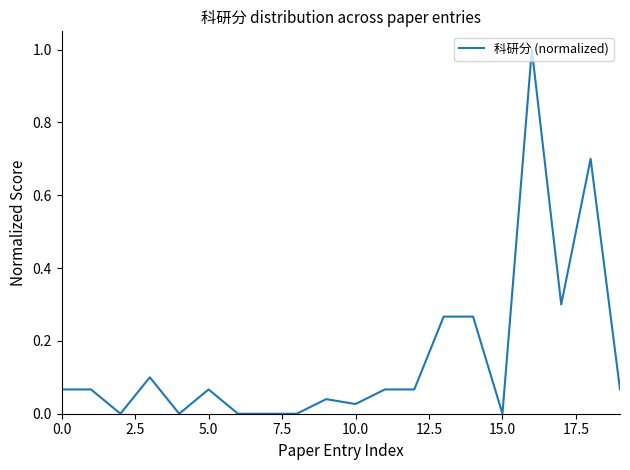

What is the greatest value displayed?

1.0